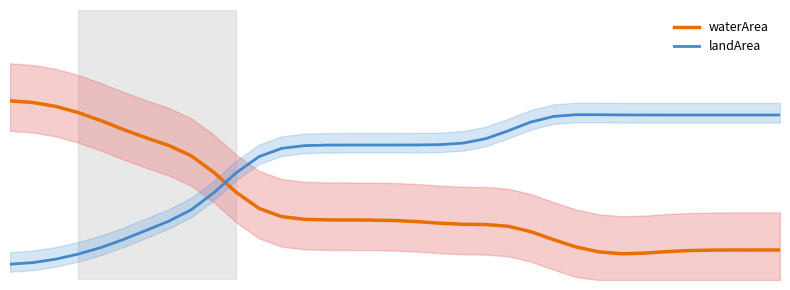

What is the value of the waterArea point at the 5th from the left?

0.1